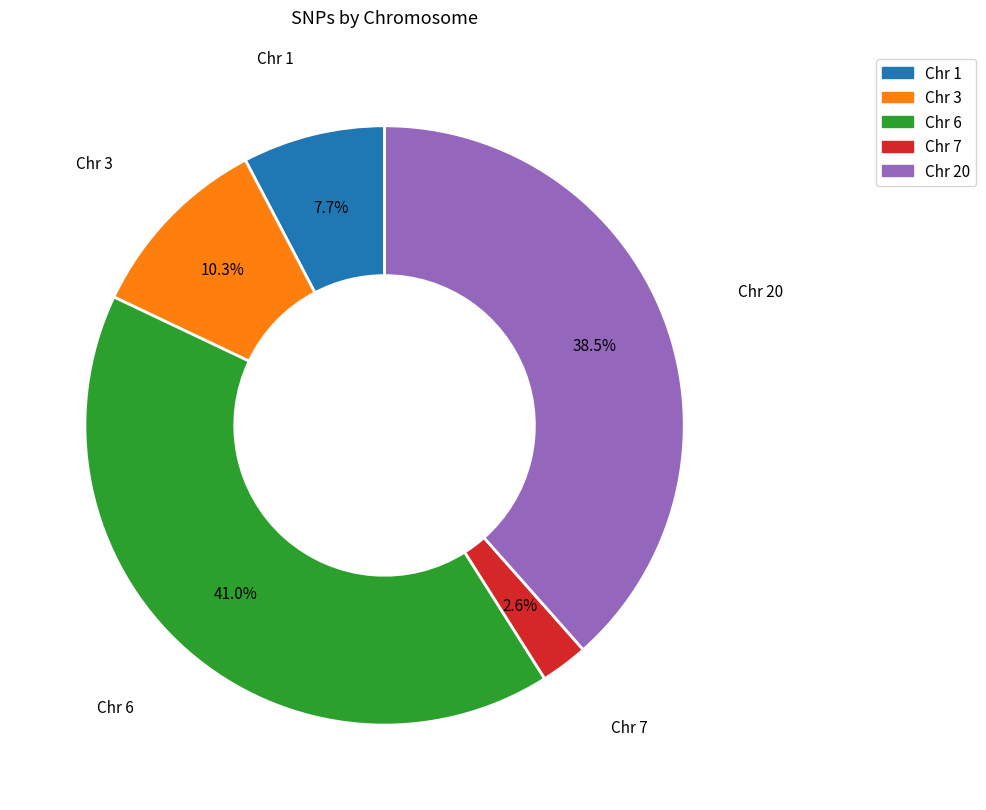

To the nearest percent, what is the average slice percentage?

20%